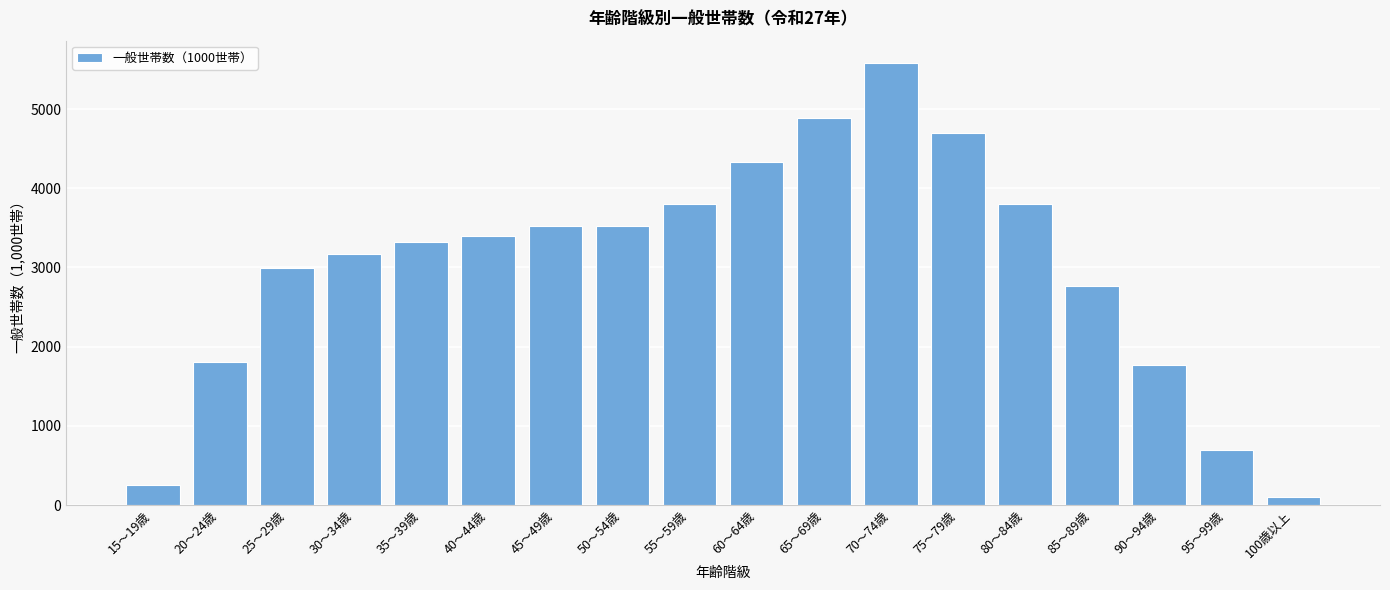

What is the label of the 10th bar from the left?

60～64歳